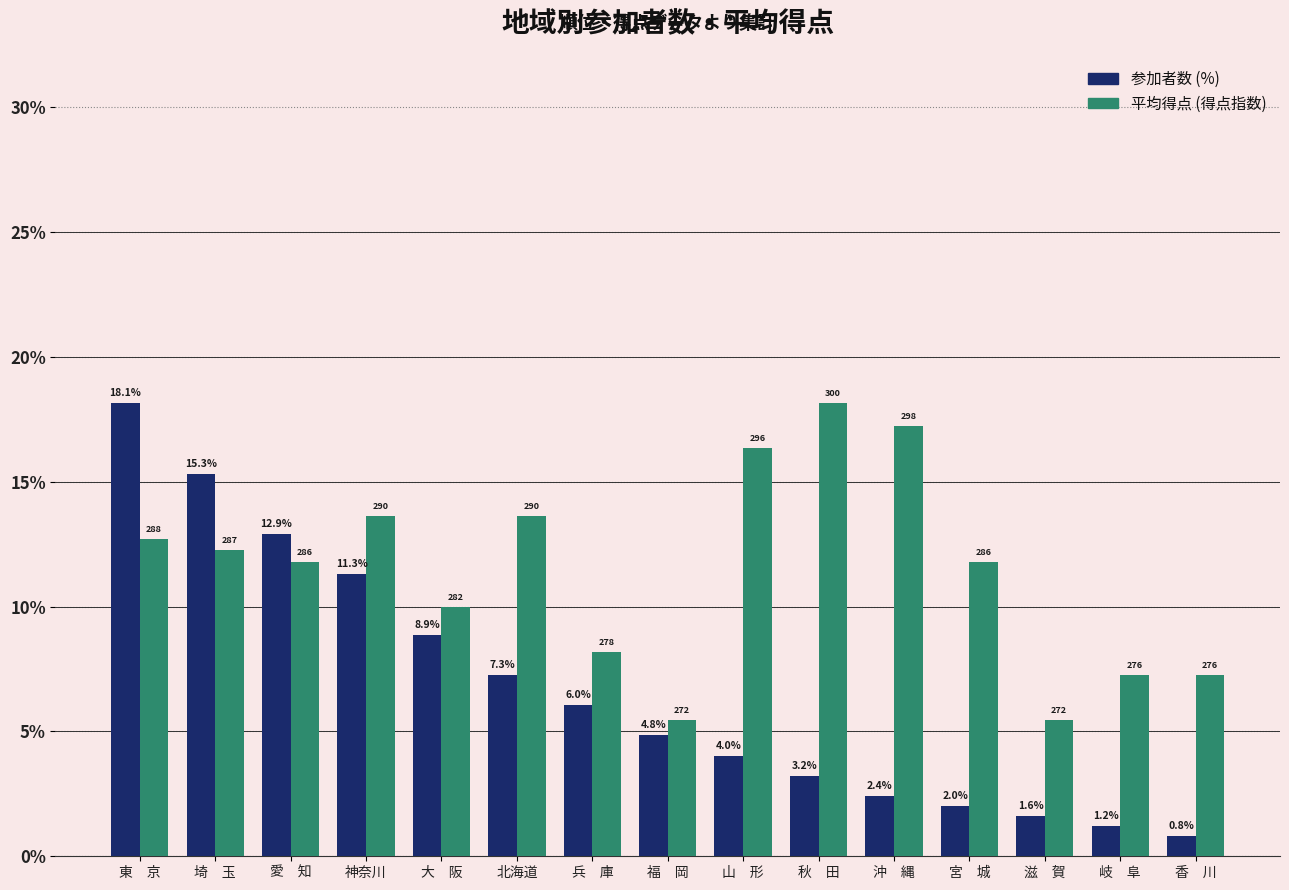

At which category is the sum across all series the highest?

東　京